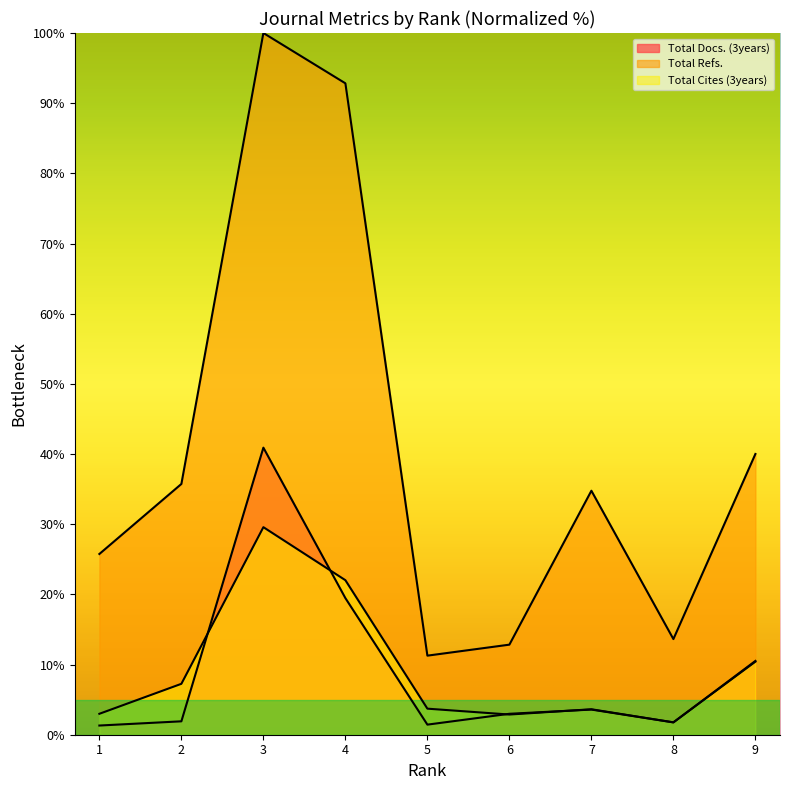

In Total Cites (3years), how many points are higher than both neighbors (excluding endpoints)?

2